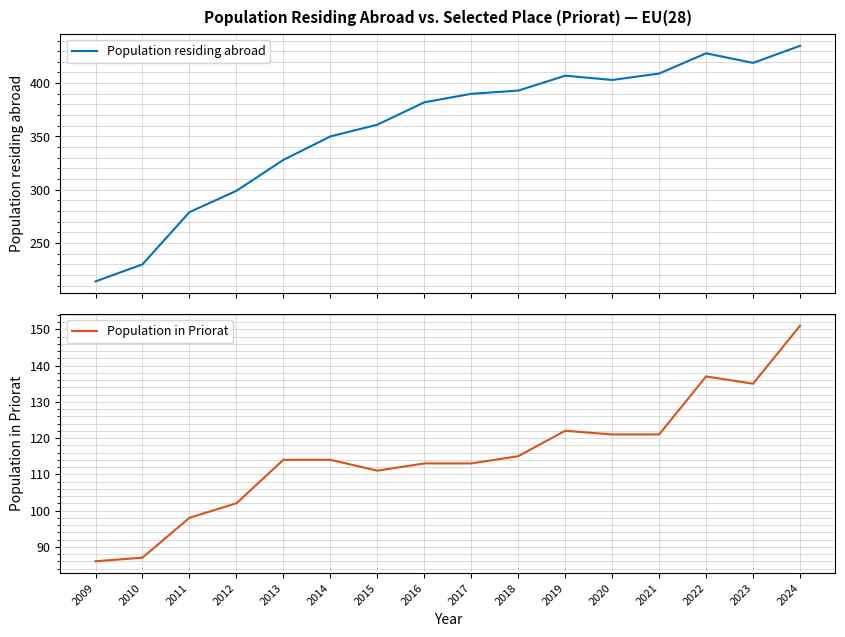

Where does the Population in Priorat series first go above 114?

2018